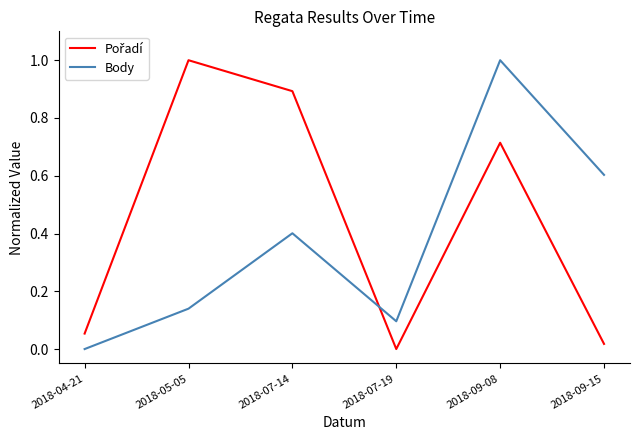

What is the difference between the highest and lowest values at 2018-05-05?

0.9